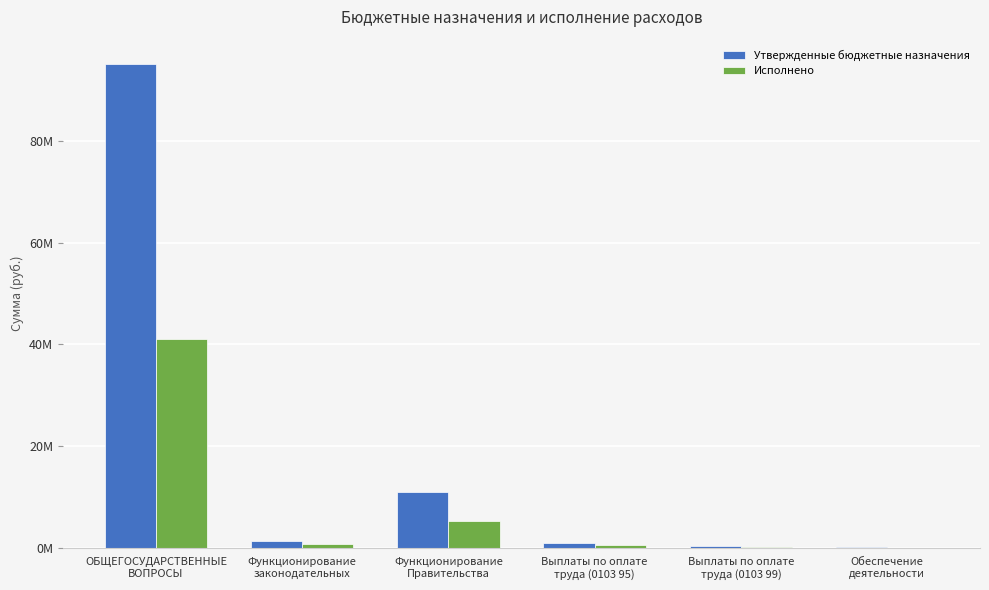

Which series has the largest total across all categories?

Утвержденные бюджетные назначения